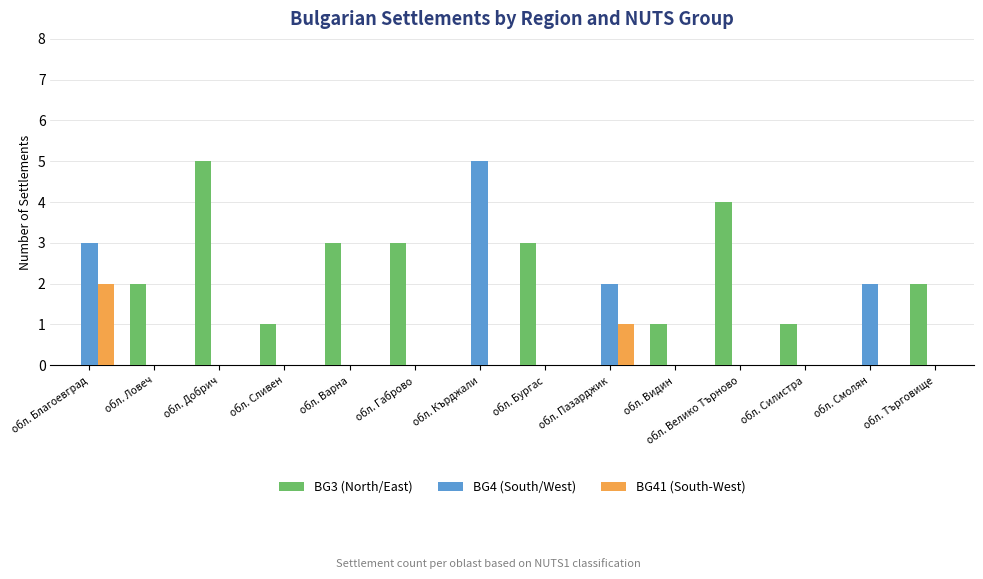

Between обл. Бургас and обл. Пазарджик, which series saw the biggest shift?

BG3 (North/East)